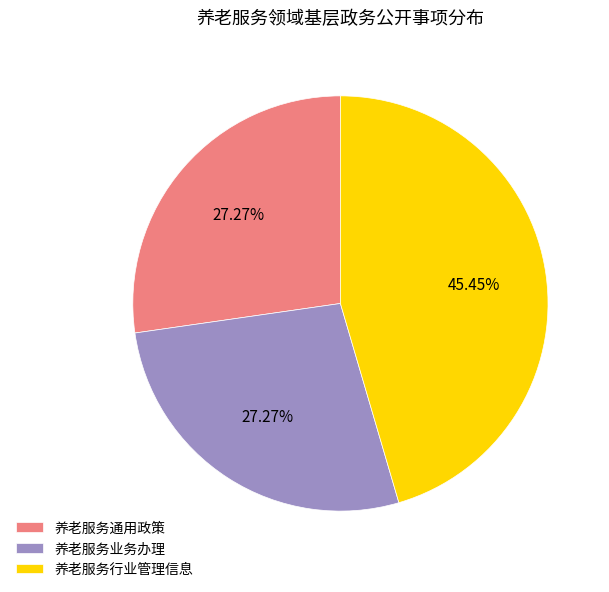

What percentage is NOT represented by 养老服务行业管理信息?

54.5%